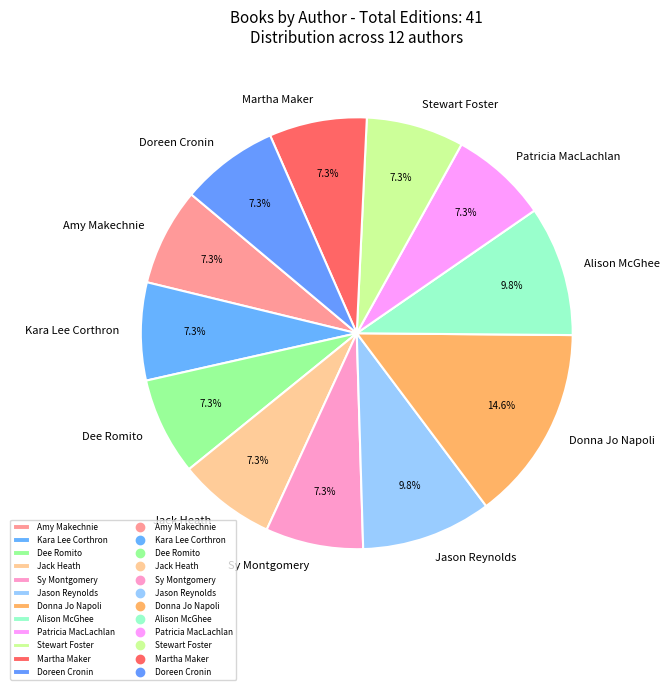

To the nearest percent, what percentage of the pie is Patricia MacLachlan?

7%